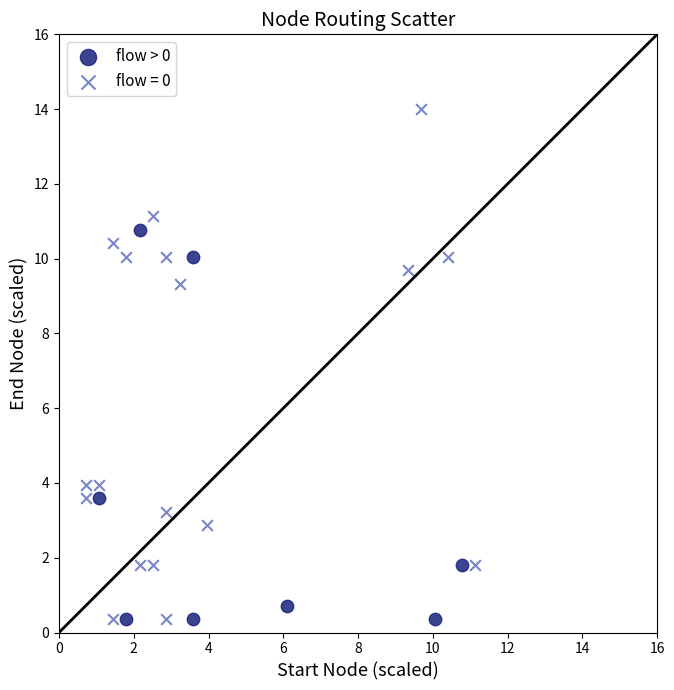

Which series contains the highest Y value?

flow = 0